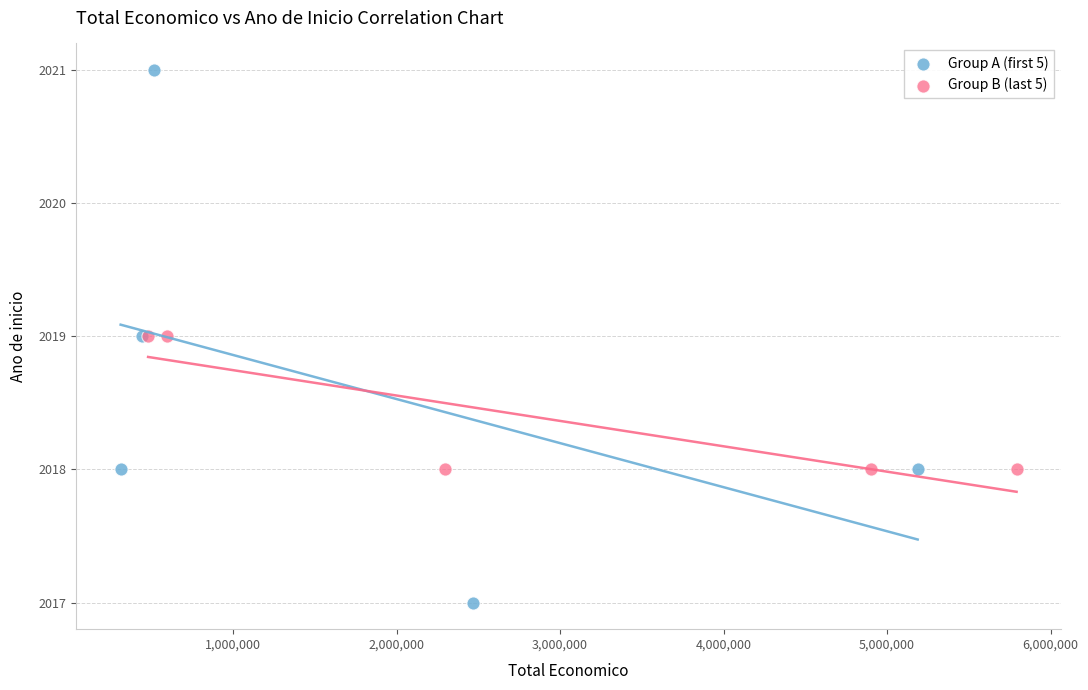

Which series reaches the maximum Y coordinate?

Group A (first 5)